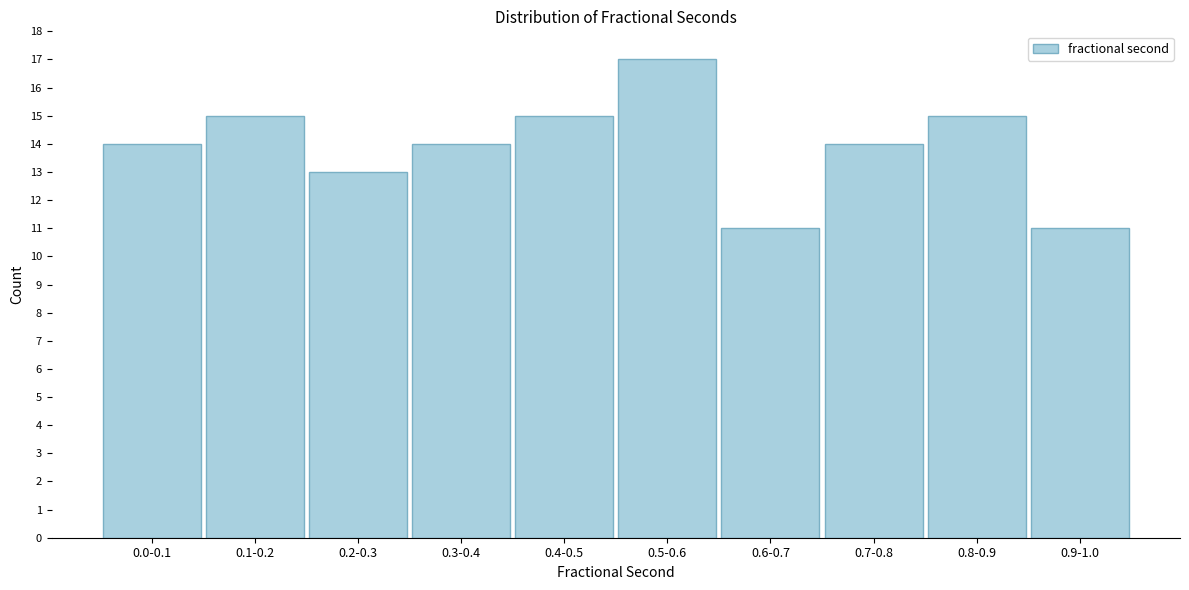

Reading left to right, transcribe all the data shown in this chart.

14	15	13	14	15	17	11	14	15	11